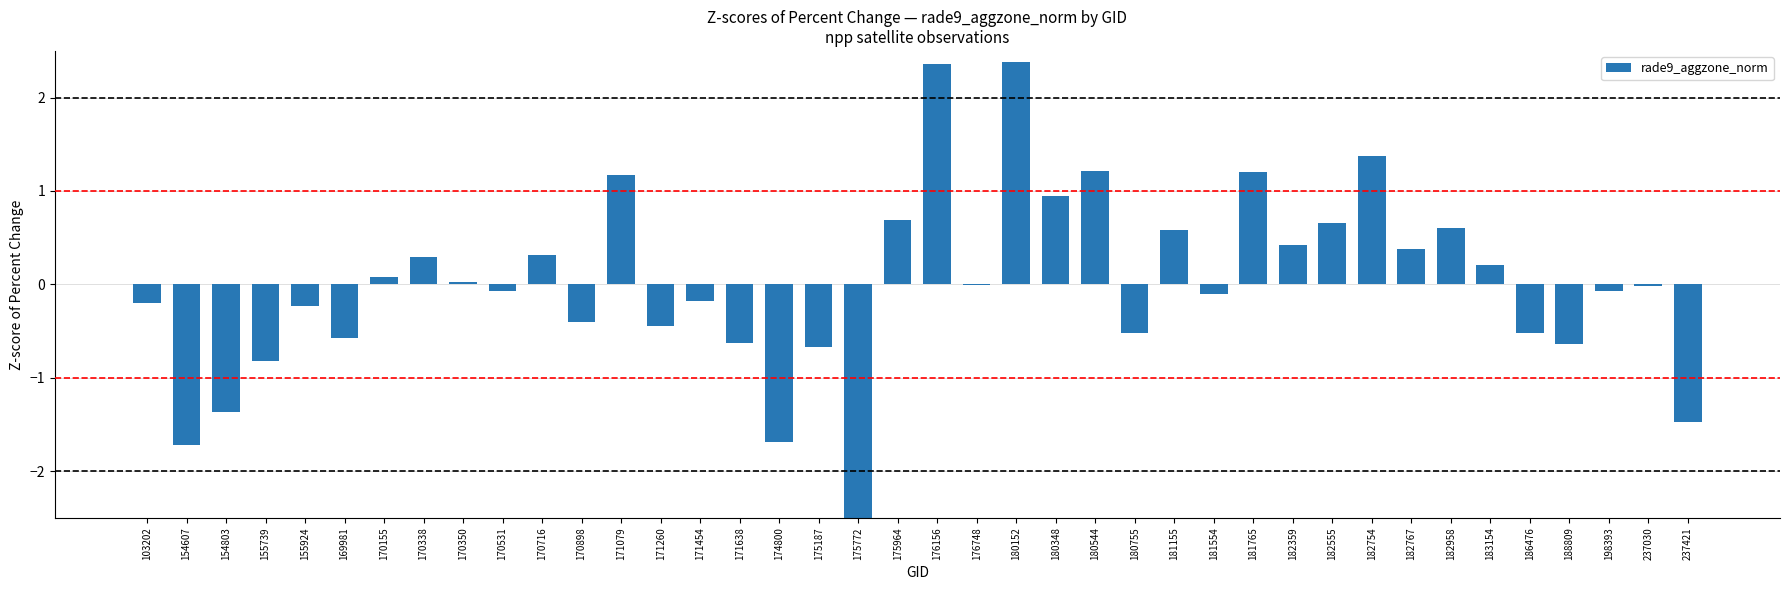

What is the sum of the values at 171454 and 171079?

1.0